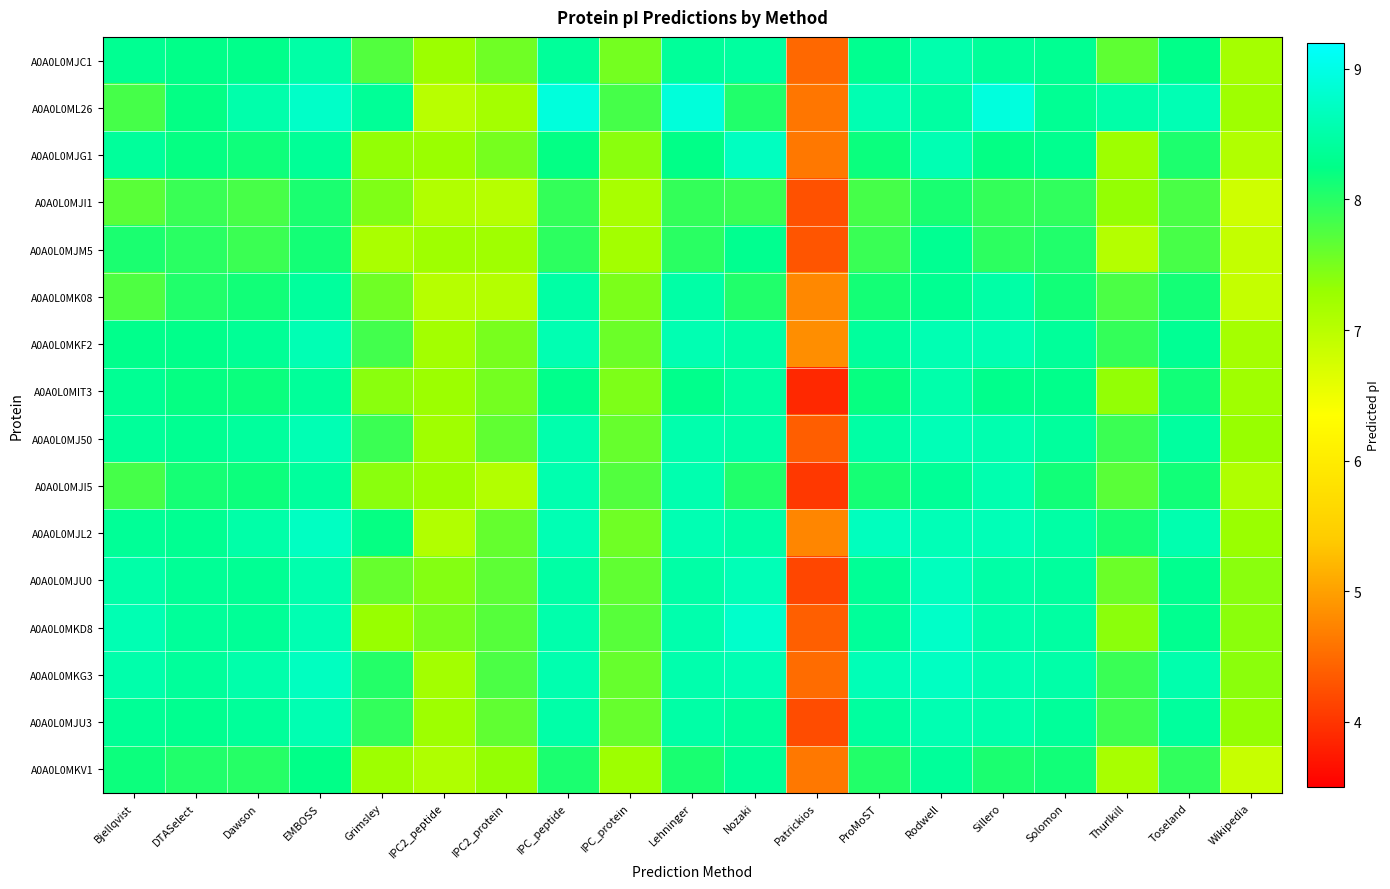

At how many categories does at least one series exceed 5?

18